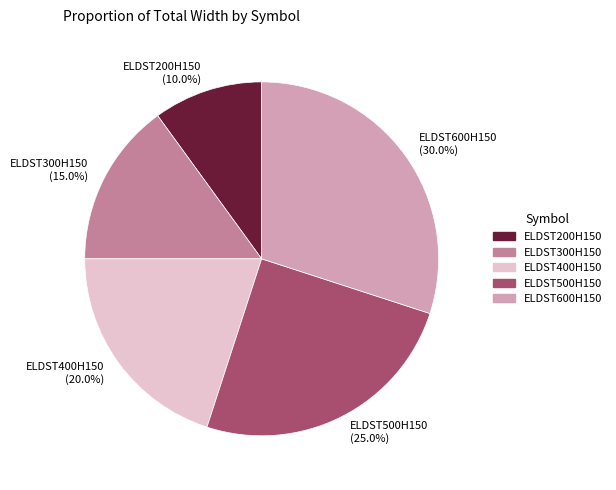

To the nearest percent, what portion does ELDST300H150 represent?

15%